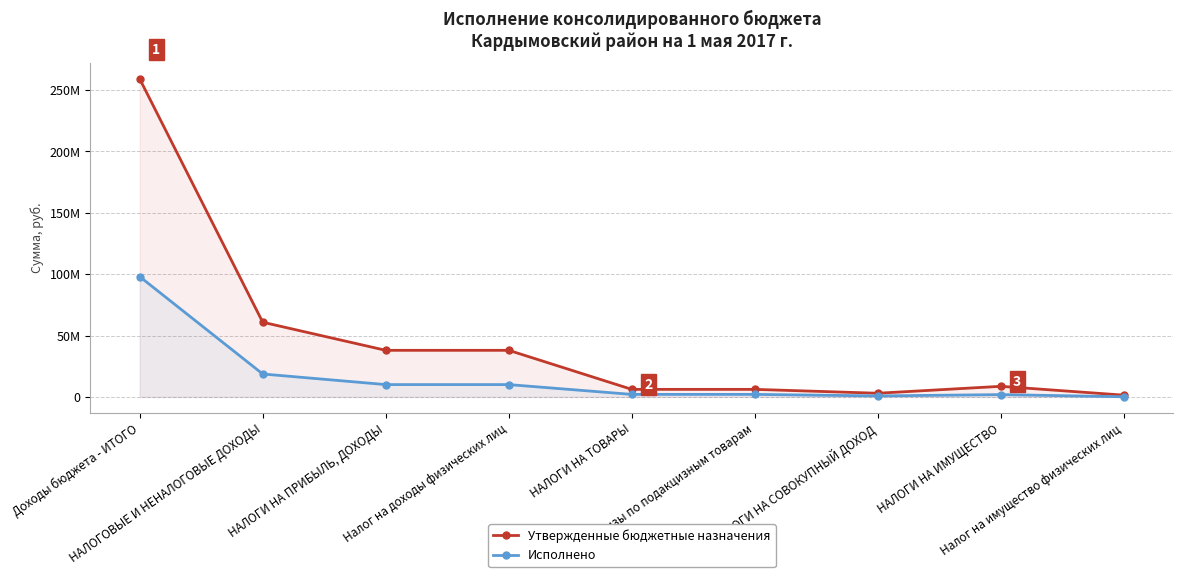

What position from the left is Налог на доходы физических лиц?

4